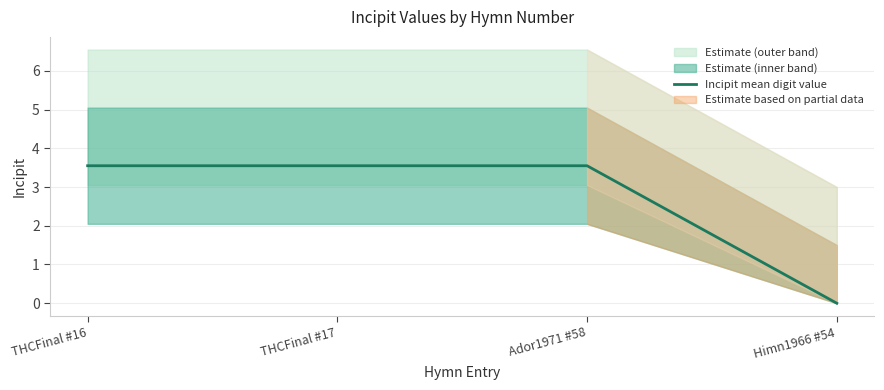

At which category does the chart reach its minimum across all series?

Himn1966 #54